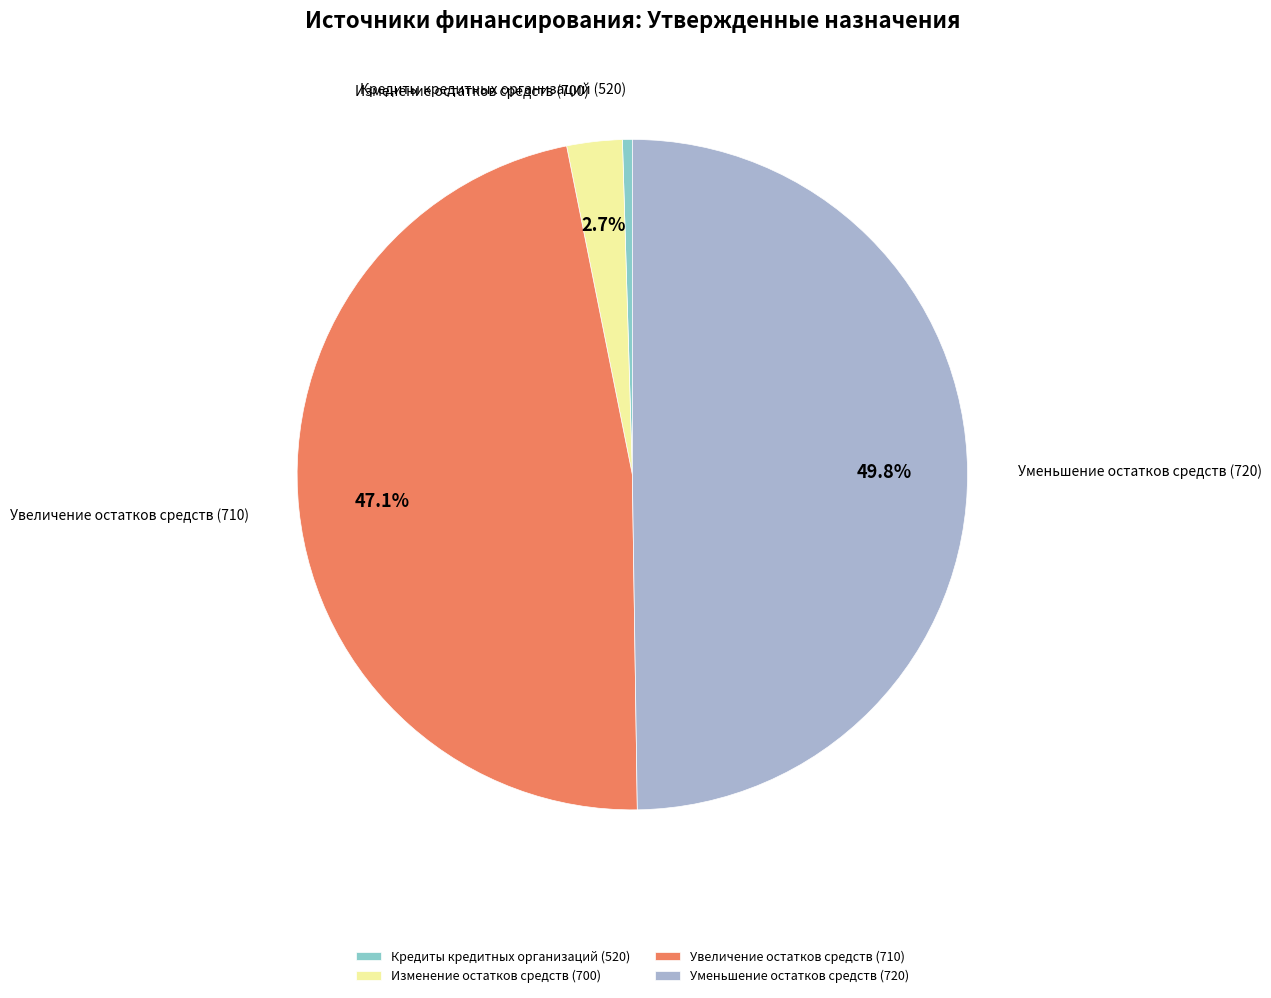

Rank the categories by value from highest to lowest.

Уменьшение остатков средств (720), Увеличение остатков средств (710), Изменение остатков средств (700), Кредиты кредитных организаций (520)